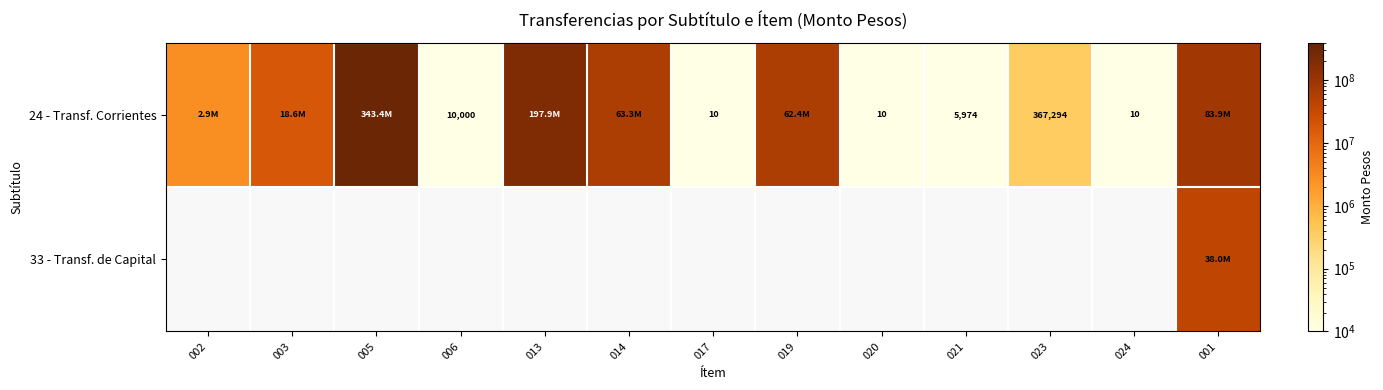

How many values in the 24 - Transf. Corrientes series exceed 2896527?

6